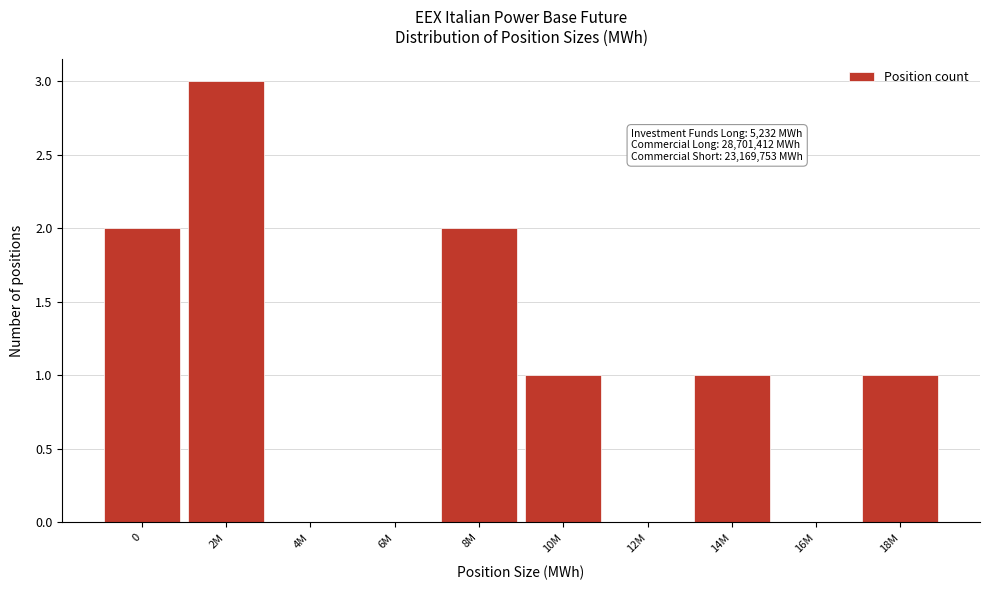

Reading right to left, transcribe all the data shown in this chart.

18M=1	16M=0	14M=1	12M=0	10M=1	8M=2	6M=0	4M=0	2M=3	0=2